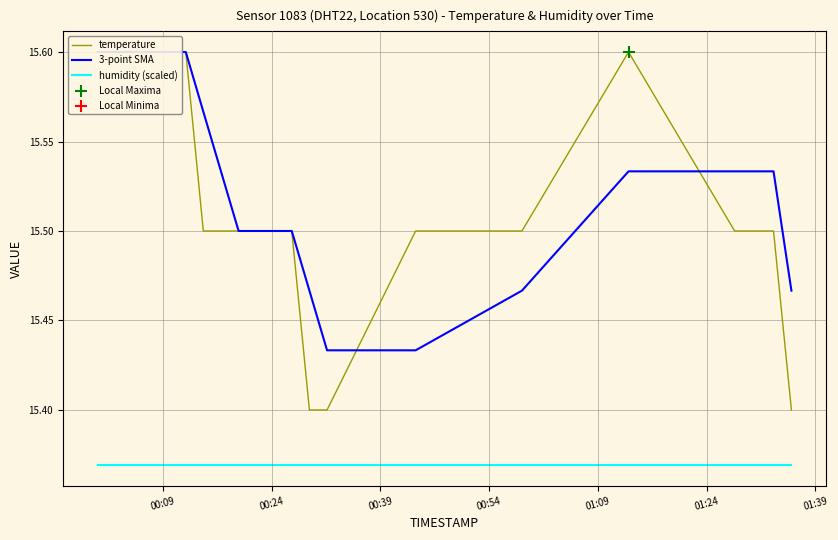

Is the value of 3-point SMA at 00:09 greater than the value of humidity (scaled) at 9?

Yes